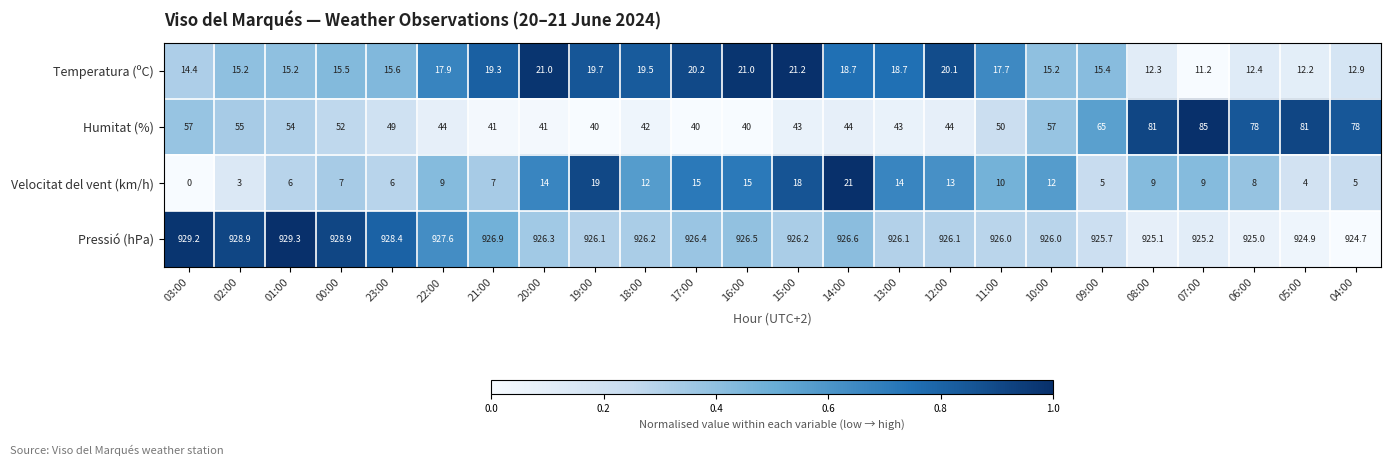

What is the total value across all series at 04:00?

1020.6